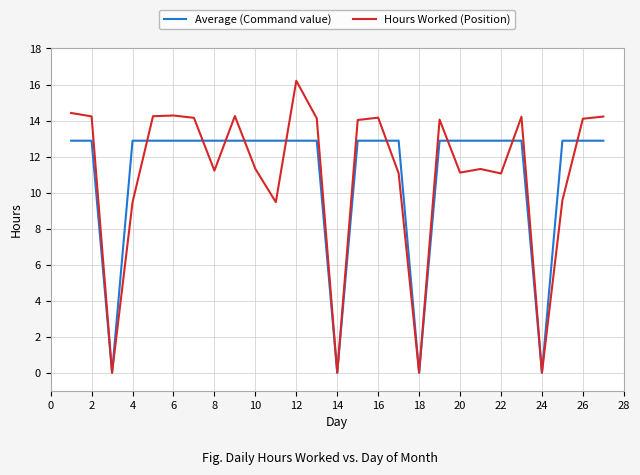

Which series has the largest range (max minus min)?

Hours Worked (Position)